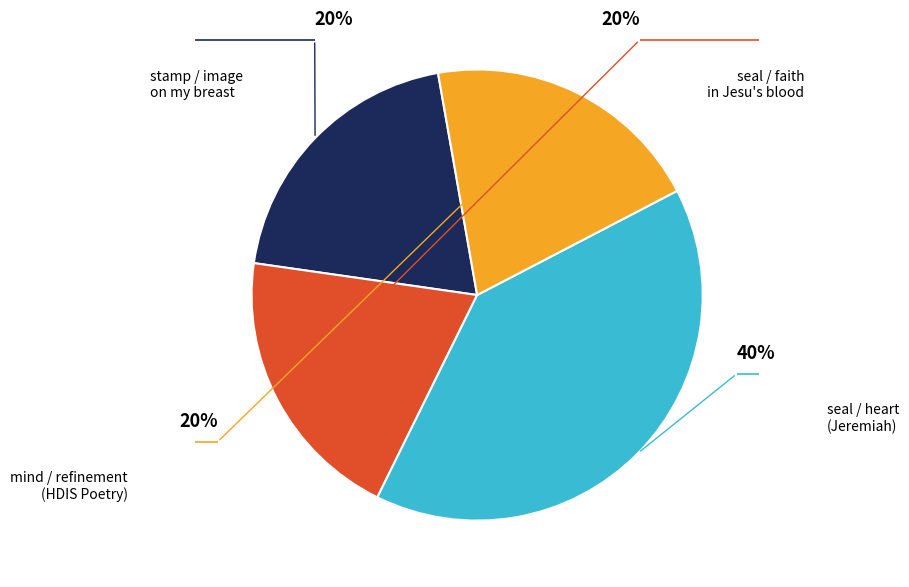

Does any single category account for the majority?

No